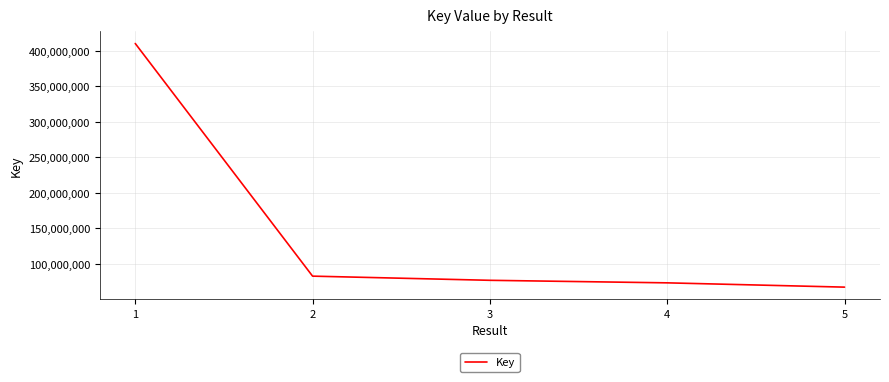

Count the number of categories in the chart.

5